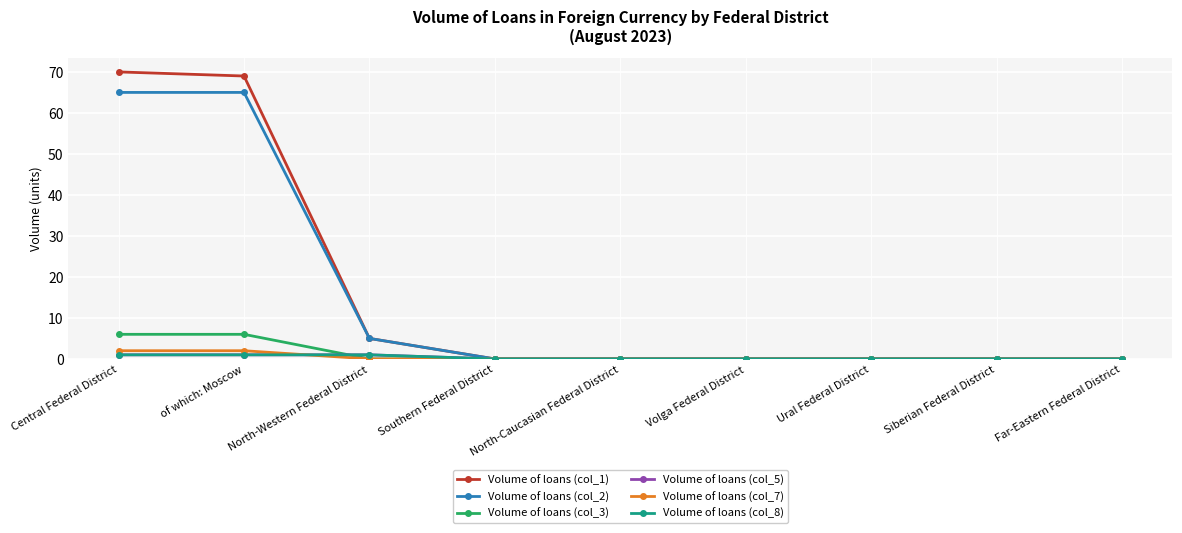

Does the chart have visible grid lines?

Yes